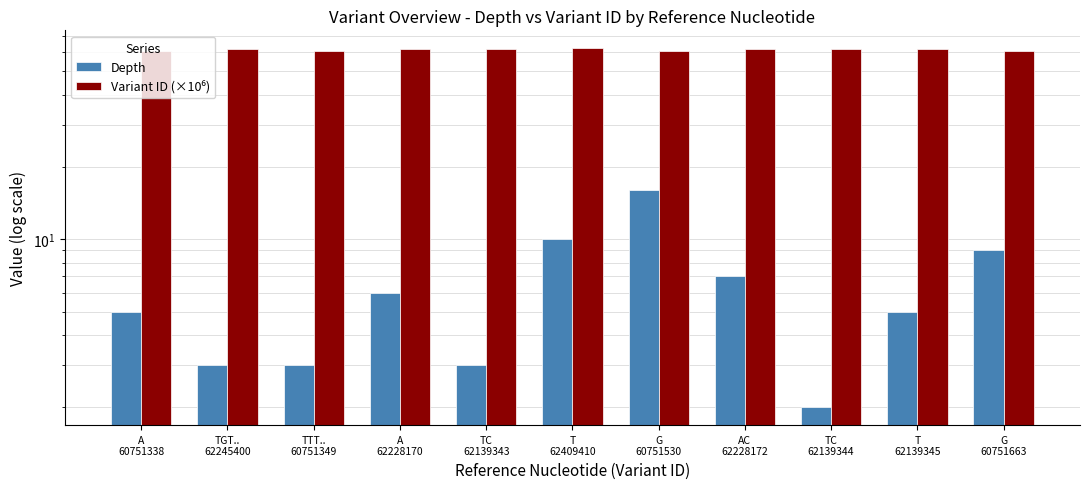

How many bars are there in total?

22